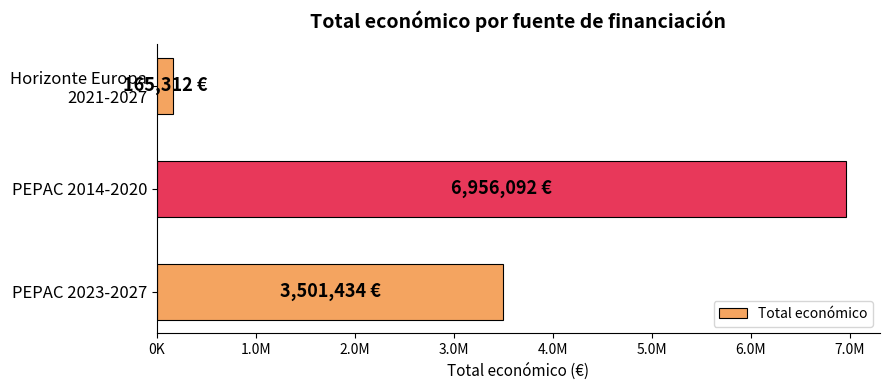

Rank the categories by value from lowest to highest.

Horizonte Europa
2021-2027, PEPAC 2023-2027, PEPAC 2014-2020